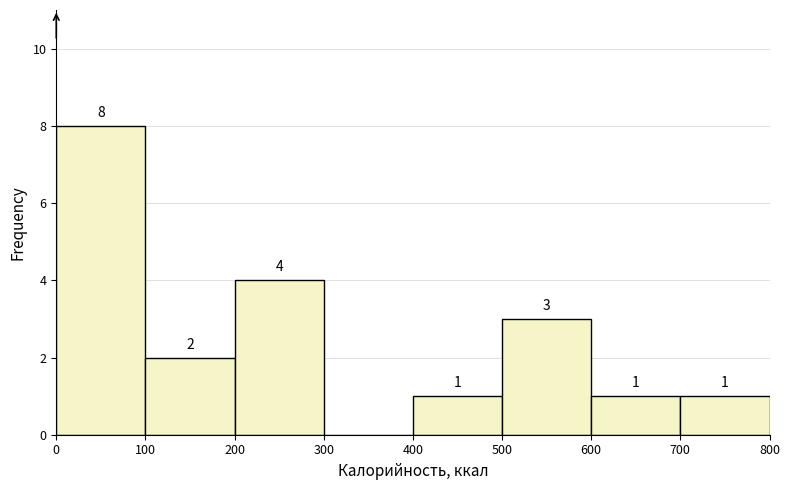

Over which range of the x-axis is the bar tallest?

0 to 100